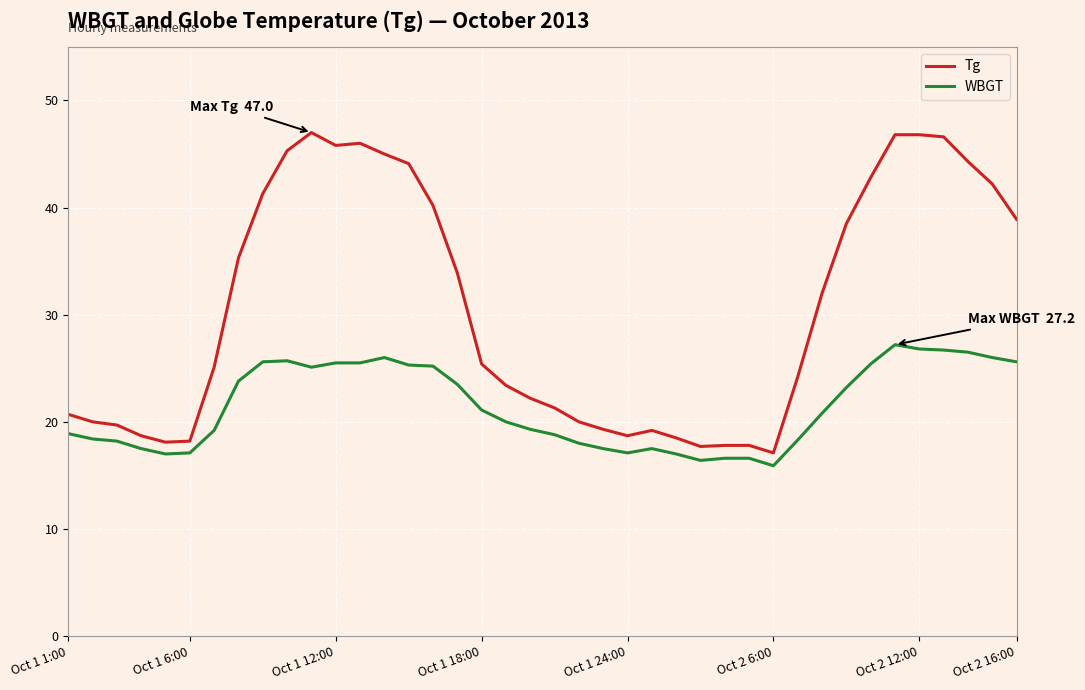

Is this an area chart (filled region under the line)?

No